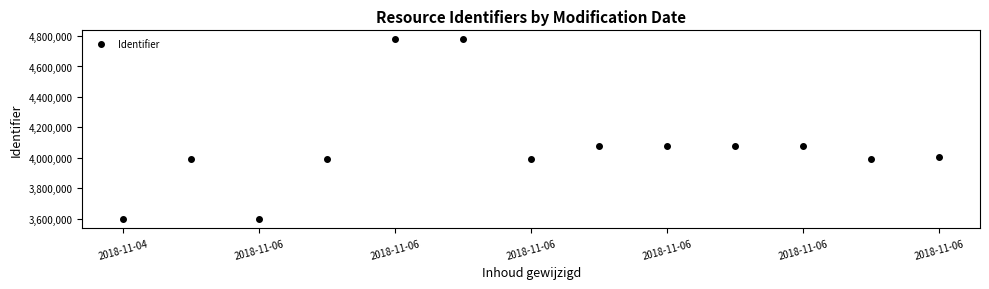

True or false: there are more than 0 points higher than both neighbors.

True